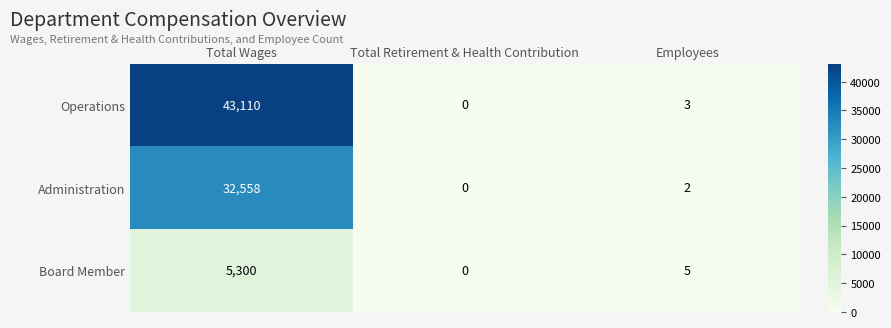

How many data points does each series have?

3